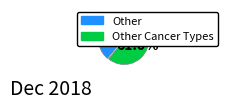

Is there a majority slice in this chart?

Yes